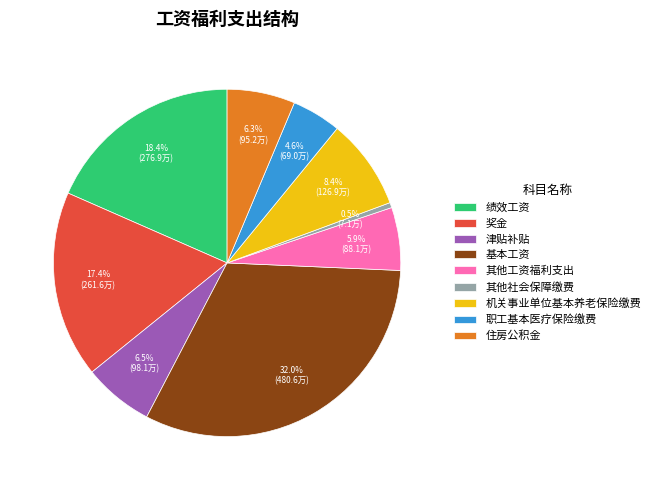

To the nearest percent, what percentage of the pie is 机关事业单位基本养老保险缴费?

8%